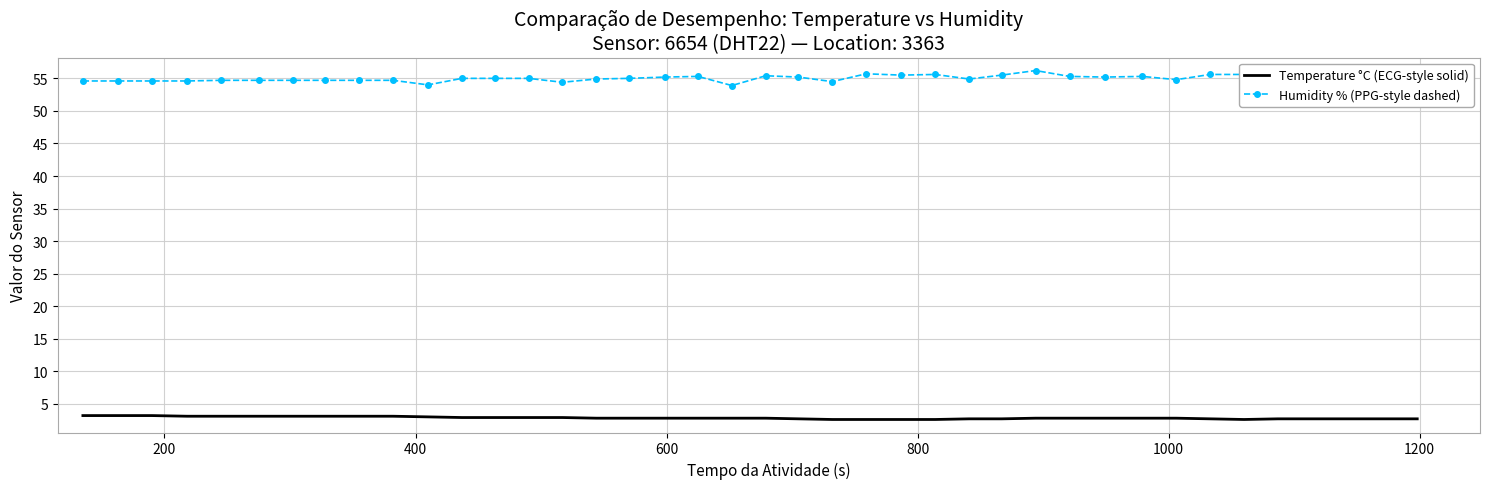

What is the difference between the maximum and minimum values in the Humidity % (PPG-style dashed) series?

2.3